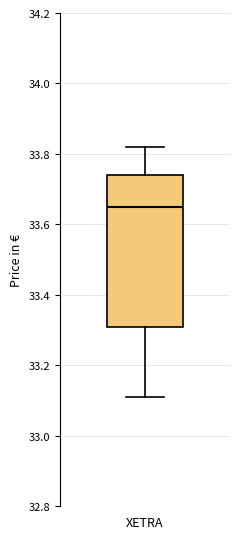

Where does the lower whisker of the box for XETRA end on the y-axis? The values are not printed on the chart, so give them approximately, as read against the axis.

33.12